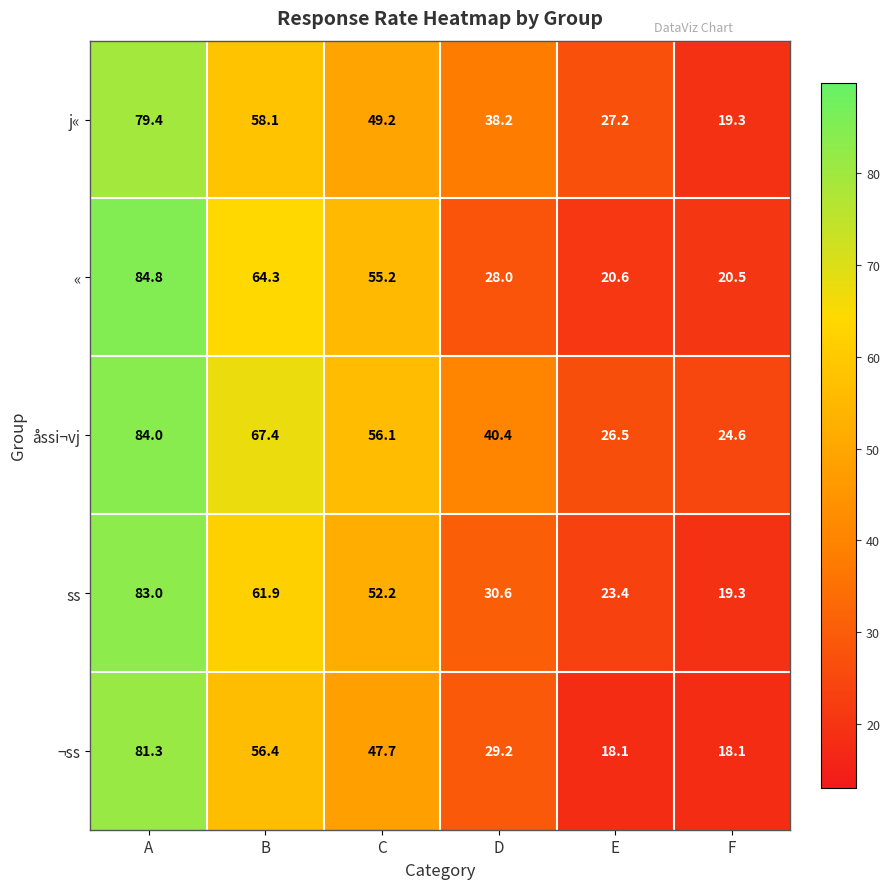

What is the greatest value displayed?

84.8